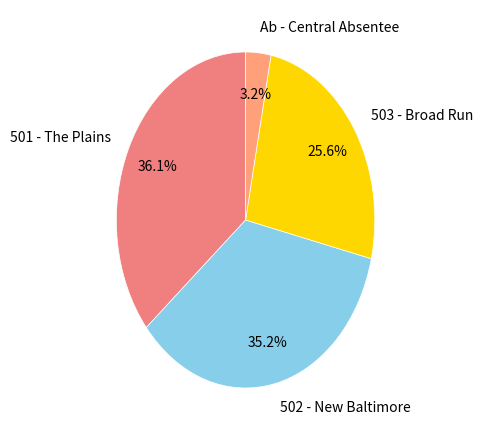

What percentage is NOT represented by 502 - New Baltimore?

64.8%